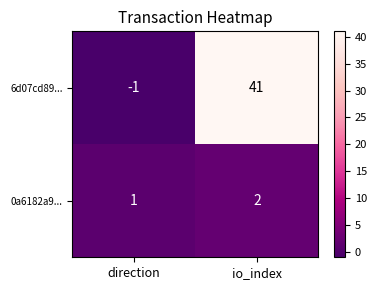

At how many categories does at least one series exceed 26?

1